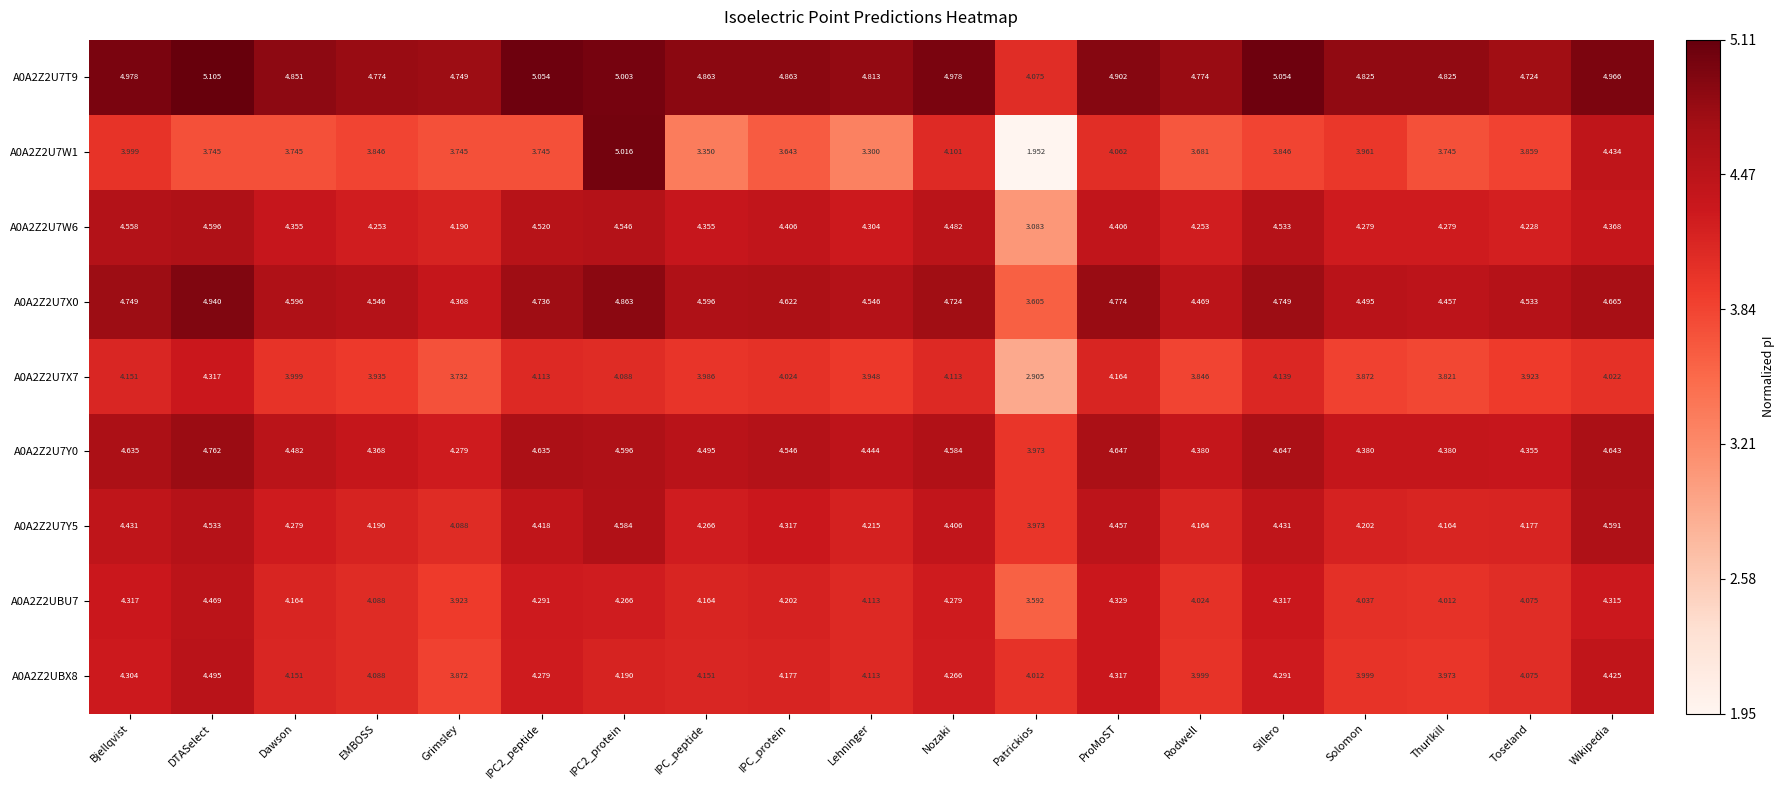

Is the value of A0A2Z2UBU7 at DTASelect greater than the value of A0A2Z2U7W6 at ProMoST?

Yes